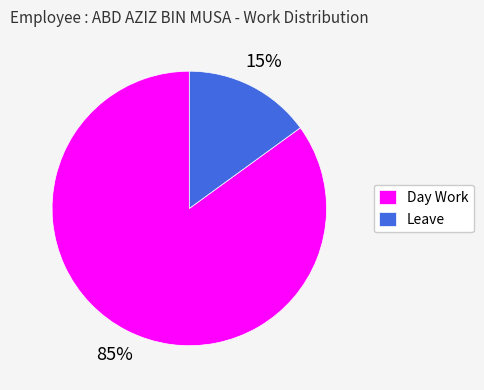

Rank the categories by value from highest to lowest.

Day Work, Leave